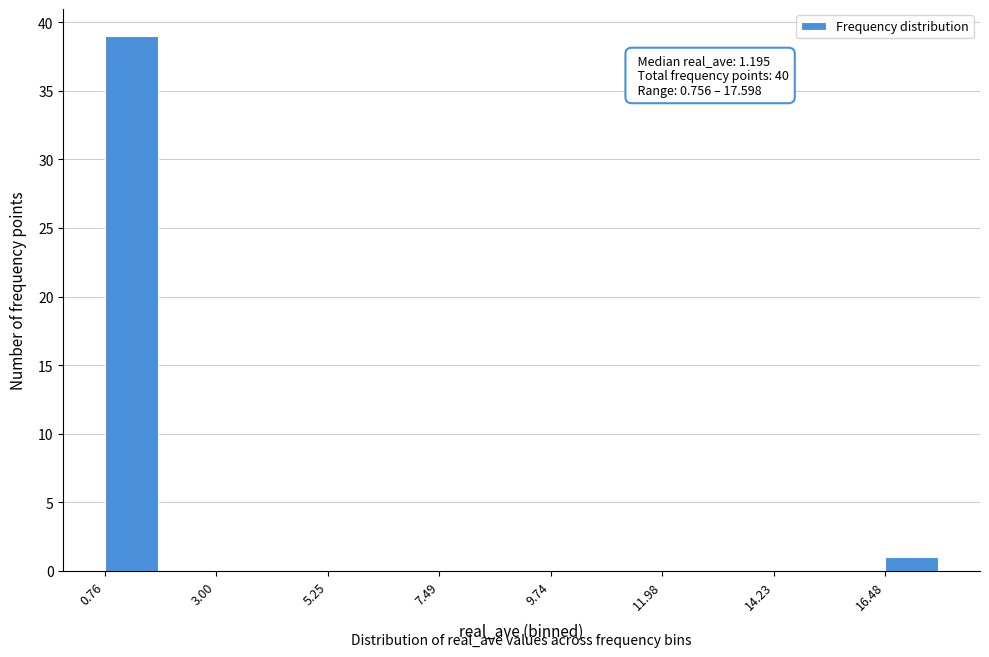

Read against the x-axis, roughly where is the centre of the tallest bar?

1.5